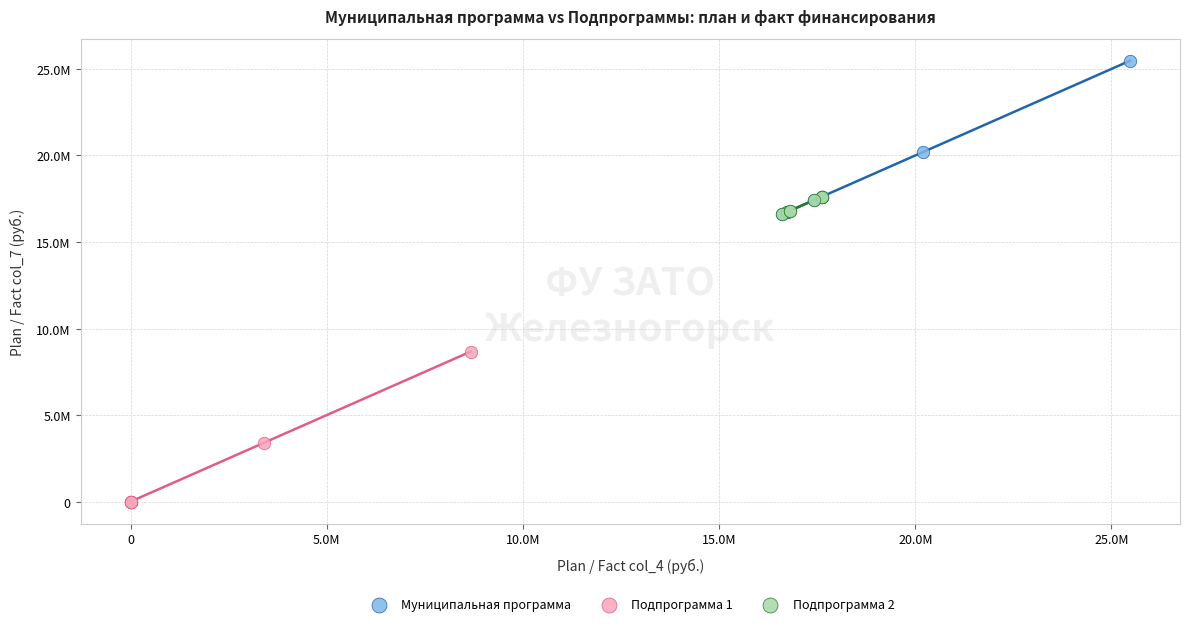

Which series reaches the minimum Y coordinate?

Подпрограмма 1